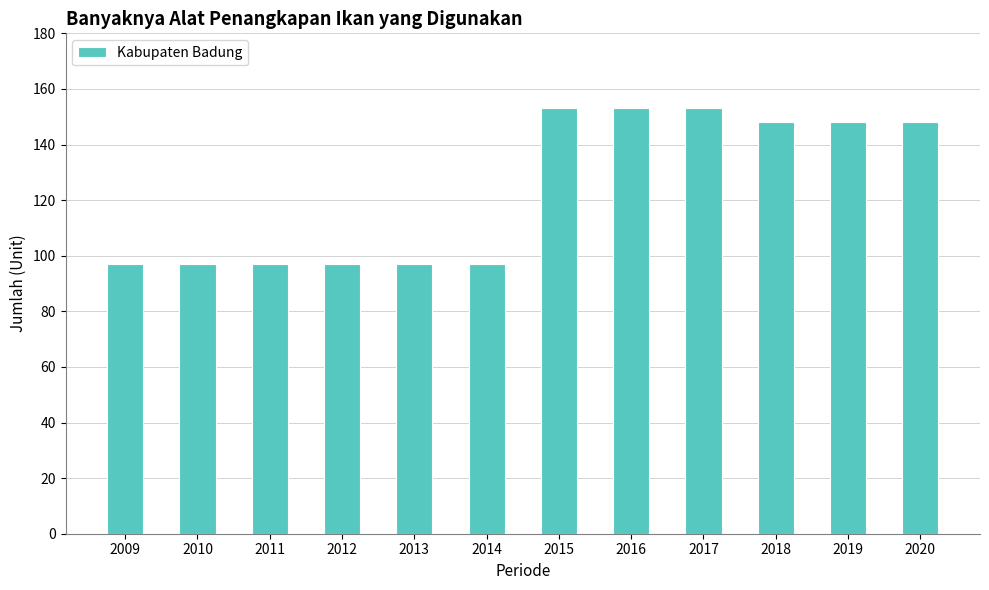

What is the maximum value shown in the chart?

153